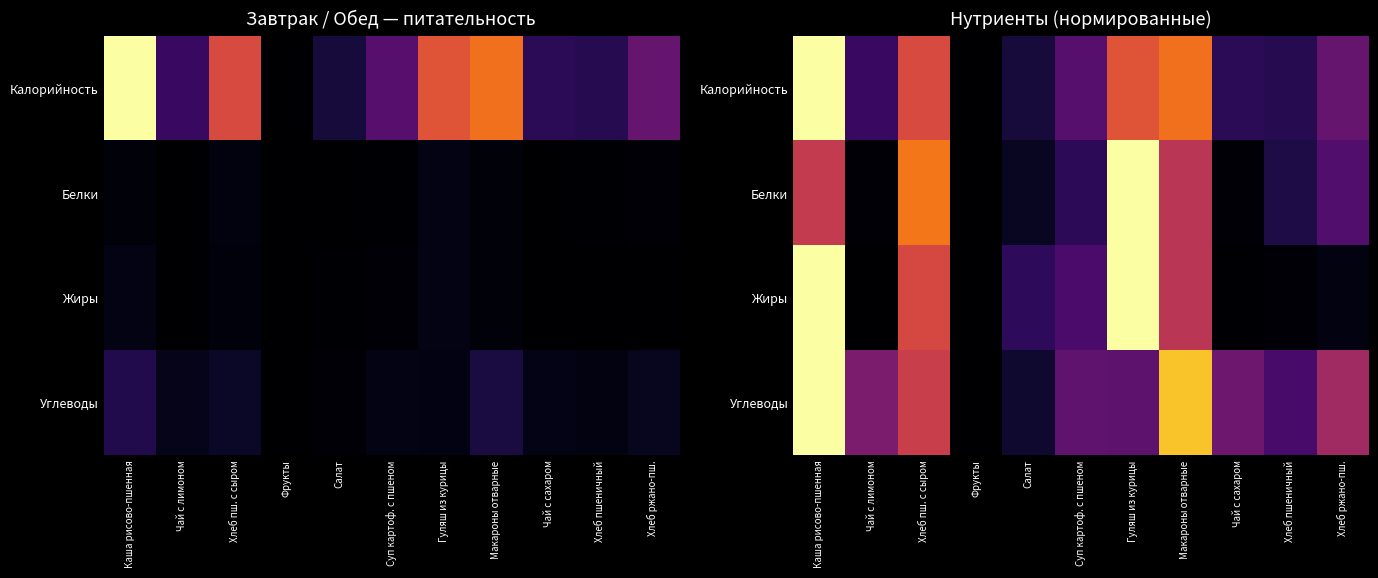

How many distinct data groups are displayed?

4